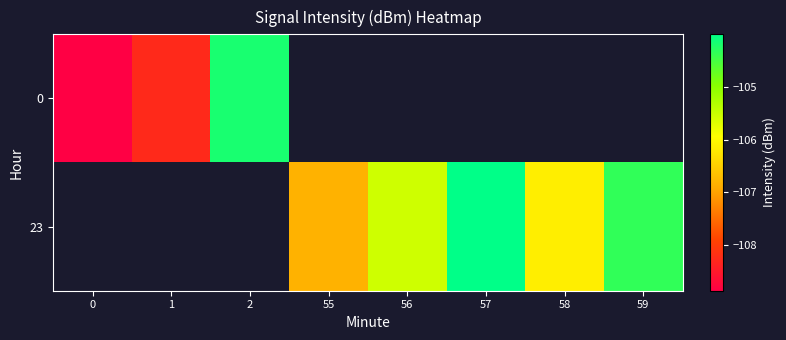

Where is 0 nearest to the value -106?

2